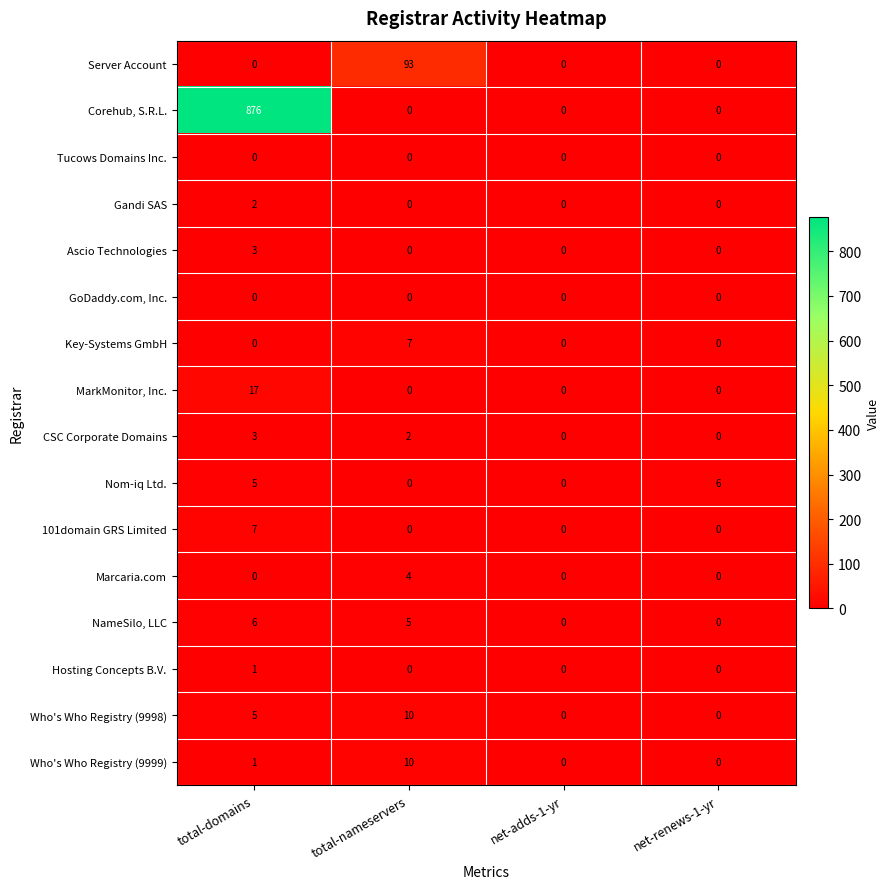

Is it true that Server Account equals 55 at total-nameservers?

False